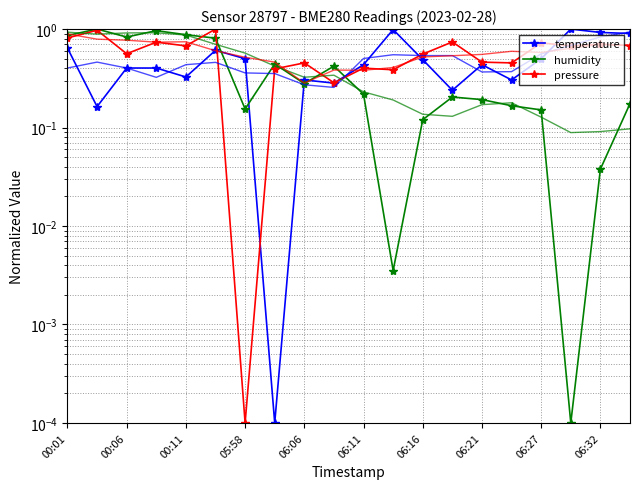

How many lines are shown in the chart?

3